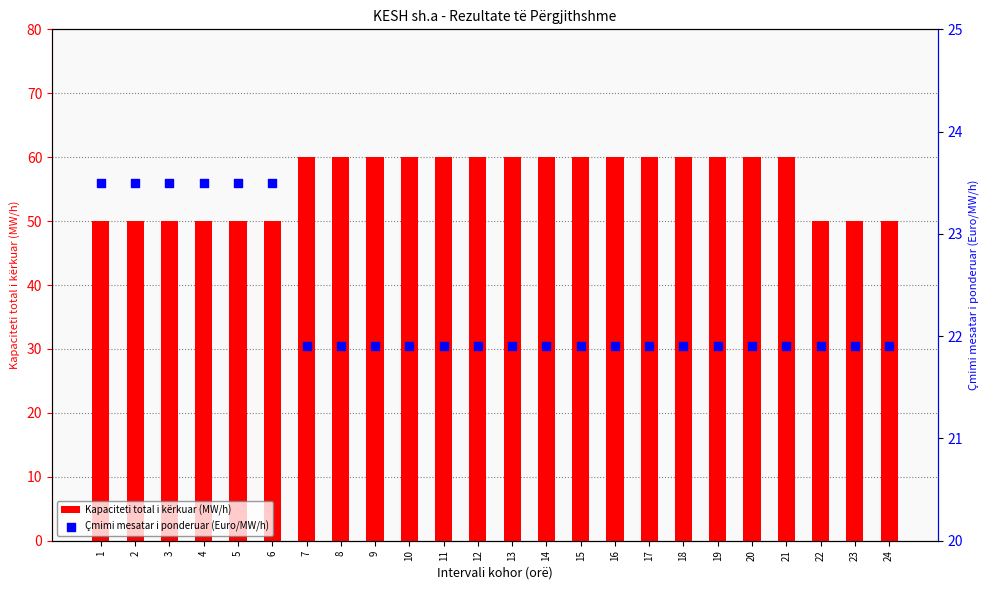

Which series reaches the minimum Y coordinate?

Çmimi mesatar i ponderuar (Euro/MW/h)